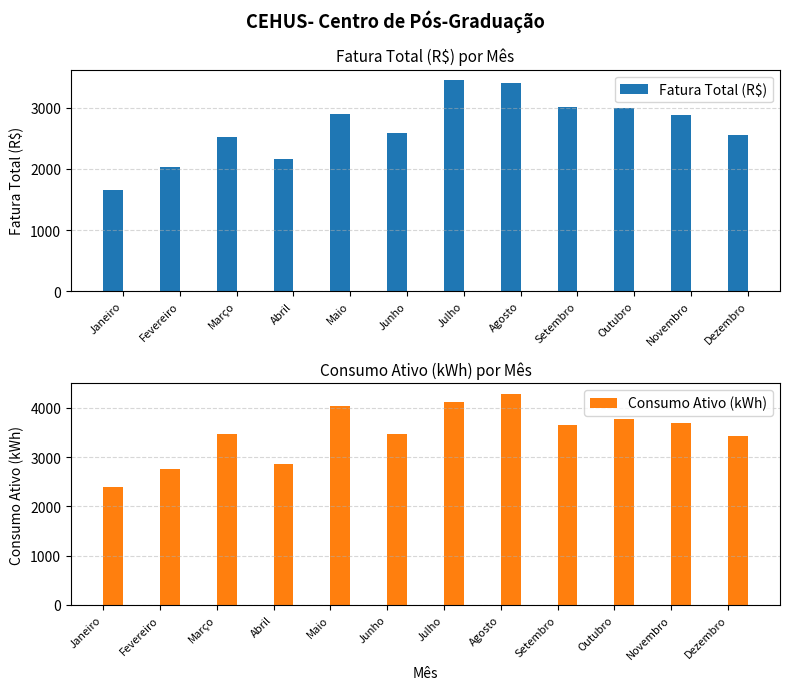

What is the highest value of the Fatura Total (R$) series?

3453.2